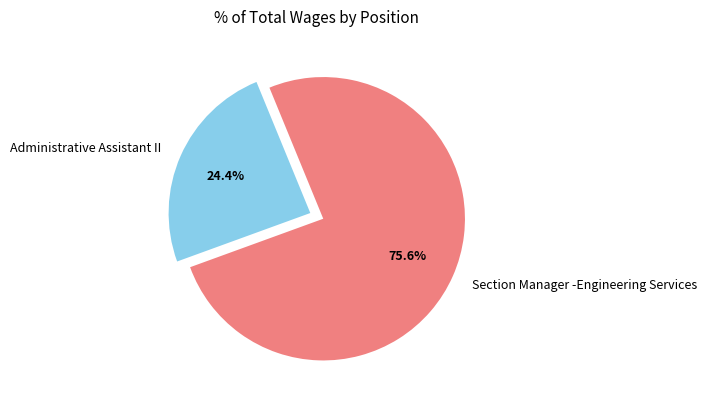

Count the number of slices in the pie.

2